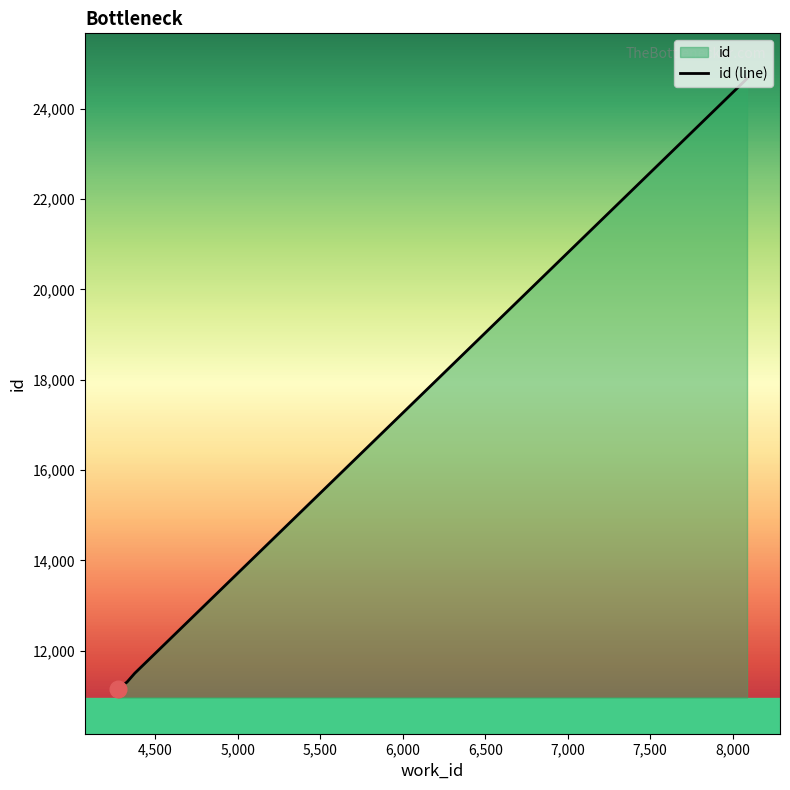

Where is the data nearest to the value 17917?

4374